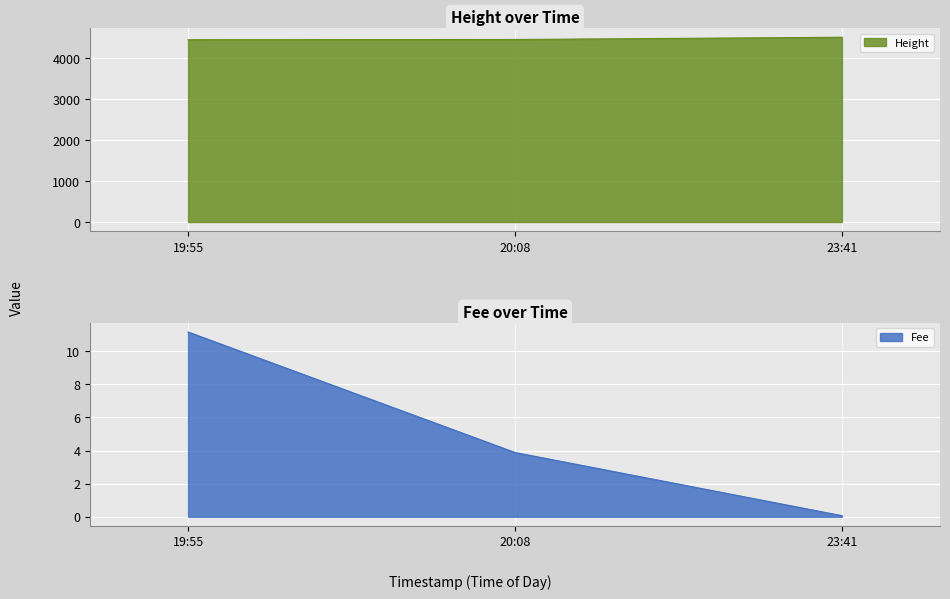

What is the lowest value of the Height series?

4449